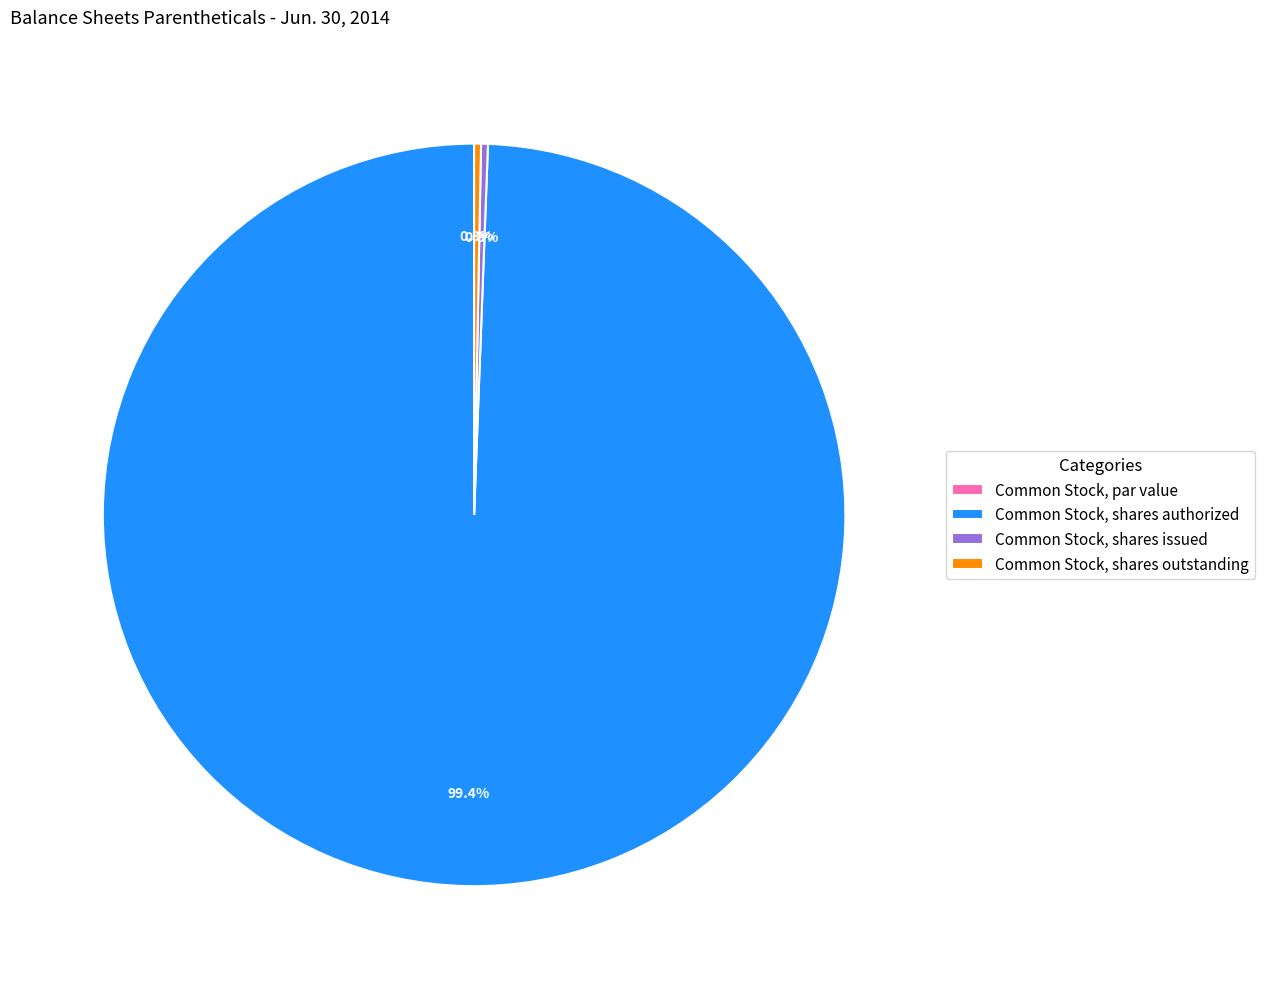

Which category accounts for the majority?

Common Stock, shares authorized